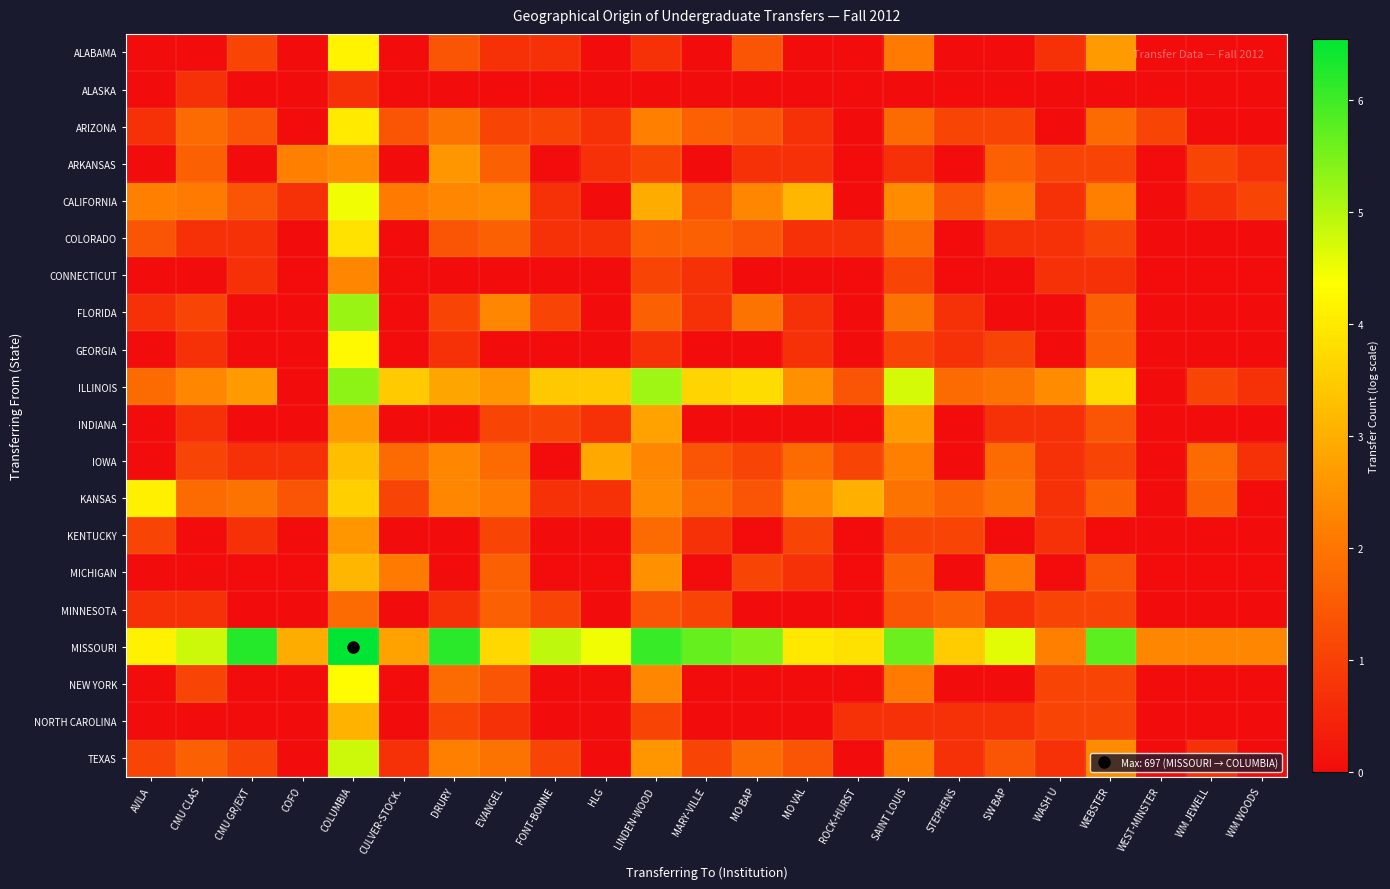

Reading left to right, transcribe all the data shown in this chart.

ALABAMA: AVILA=0.0	CMU CLAS=0.0	CMU GR/EXT=1.1	COFO=0.0	COLUMBIA=4.2	CULVER-STOCK.=0.0	DRURY=1.4	EVANGEL=0.7	FONT-BONNE=0.7	HLG=0.0	LINDEN-WOOD=0.7	MARY-VILLE=0.0	MO BAP=1.4	MO VAL=0.0	ROCK-HURST=0.0	SAINT LOUIS=2.1	STEPHENS=0.0	SW BAP=0.0	WASH U=0.7	WEBSTER=2.6	WEST-MINSTER=0.0	WM JEWELL=0.0	WM WOODS=0.0
ALASKA: AVILA=0.0	CMU CLAS=0.7	CMU GR/EXT=0.0	COFO=0.0	COLUMBIA=0.7	CULVER-STOCK.=0.0	DRURY=0.0	EVANGEL=0.0	FONT-BONNE=0.0	HLG=0.0	LINDEN-WOOD=0.0	MARY-VILLE=0.0	MO BAP=0.0	MO VAL=0.0	ROCK-HURST=0.0	SAINT LOUIS=0.0	STEPHENS=0.0	SW BAP=0.0	WASH U=0.0	WEBSTER=0.0	WEST-MINSTER=0.0	WM JEWELL=0.0	WM WOODS=0.0
ARIZONA: AVILA=0.7	CMU CLAS=1.8	CMU GR/EXT=1.4	COFO=0.0	COLUMBIA=4.0	CULVER-STOCK.=1.4	DRURY=1.9	EVANGEL=1.1	FONT-BONNE=1.1	HLG=0.7	LINDEN-WOOD=2.2	MARY-VILLE=1.6	MO BAP=1.4	MO VAL=0.7	ROCK-HURST=0.0	SAINT LOUIS=1.8	STEPHENS=1.1	SW BAP=1.1	WASH U=0.0	WEBSTER=1.8	WEST-MINSTER=1.1	WM JEWELL=0.0	WM WOODS=0.0
ARKANSAS: AVILA=0.0	CMU CLAS=1.6	CMU GR/EXT=0.0	COFO=2.2	COLUMBIA=2.4	CULVER-STOCK.=0.0	DRURY=2.6	EVANGEL=1.6	FONT-BONNE=0.0	HLG=0.7	LINDEN-WOOD=1.1	MARY-VILLE=0.0	MO BAP=0.7	MO VAL=0.7	ROCK-HURST=0.0	SAINT LOUIS=0.7	STEPHENS=0.0	SW BAP=1.6	WASH U=1.1	WEBSTER=1.1	WEST-MINSTER=0.0	WM JEWELL=1.1	WM WOODS=0.7
CALIFORNIA: AVILA=2.2	CMU CLAS=2.1	CMU GR/EXT=1.4	COFO=0.7	COLUMBIA=4.5	CULVER-STOCK.=2.1	DRURY=2.3	EVANGEL=2.4	FONT-BONNE=0.7	HLG=0.0	LINDEN-WOOD=2.9	MARY-VILLE=1.4	MO BAP=2.3	MO VAL=3.1	ROCK-HURST=0.0	SAINT LOUIS=2.4	STEPHENS=1.4	SW BAP=2.1	WASH U=0.7	WEBSTER=2.2	WEST-MINSTER=0.0	WM JEWELL=0.7	WM WOODS=1.1
COLORADO: AVILA=1.4	CMU CLAS=0.7	CMU GR/EXT=0.7	COFO=0.0	COLUMBIA=3.9	CULVER-STOCK.=0.0	DRURY=1.4	EVANGEL=1.6	FONT-BONNE=0.7	HLG=0.7	LINDEN-WOOD=1.6	MARY-VILLE=1.6	MO BAP=1.4	MO VAL=0.7	ROCK-HURST=0.7	SAINT LOUIS=1.8	STEPHENS=0.0	SW BAP=0.7	WASH U=0.7	WEBSTER=1.1	WEST-MINSTER=0.0	WM JEWELL=0.0	WM WOODS=0.0
CONNECTICUT: AVILA=0.0	CMU CLAS=0.0	CMU GR/EXT=0.7	COFO=0.0	COLUMBIA=2.3	CULVER-STOCK.=0.0	DRURY=0.0	EVANGEL=0.0	FONT-BONNE=0.0	HLG=0.0	LINDEN-WOOD=1.1	MARY-VILLE=0.7	MO BAP=0.0	MO VAL=0.0	ROCK-HURST=0.0	SAINT LOUIS=1.1	STEPHENS=0.0	SW BAP=0.0	WASH U=0.7	WEBSTER=0.7	WEST-MINSTER=0.0	WM JEWELL=0.0	WM WOODS=0.0
FLORIDA: AVILA=0.7	CMU CLAS=1.1	CMU GR/EXT=0.0	COFO=0.0	COLUMBIA=5.2	CULVER-STOCK.=0.0	DRURY=1.1	EVANGEL=2.3	FONT-BONNE=1.1	HLG=0.0	LINDEN-WOOD=1.6	MARY-VILLE=0.7	MO BAP=1.9	MO VAL=0.7	ROCK-HURST=0.0	SAINT LOUIS=1.9	STEPHENS=0.7	SW BAP=0.0	WASH U=0.0	WEBSTER=1.6	WEST-MINSTER=0.0	WM JEWELL=0.0	WM WOODS=0.0
GEORGIA: AVILA=0.0	CMU CLAS=0.7	CMU GR/EXT=0.0	COFO=0.0	COLUMBIA=4.3	CULVER-STOCK.=0.0	DRURY=0.7	EVANGEL=0.0	FONT-BONNE=0.0	HLG=0.0	LINDEN-WOOD=0.7	MARY-VILLE=0.0	MO BAP=0.0	MO VAL=0.7	ROCK-HURST=0.0	SAINT LOUIS=1.1	STEPHENS=0.7	SW BAP=1.1	WASH U=0.0	WEBSTER=1.6	WEST-MINSTER=0.0	WM JEWELL=0.0	WM WOODS=0.0
ILLINOIS: AVILA=1.8	CMU CLAS=2.3	CMU GR/EXT=2.6	COFO=0.0	COLUMBIA=5.3	CULVER-STOCK.=3.5	DRURY=2.8	EVANGEL=2.6	FONT-BONNE=3.4	HLG=3.5	LINDEN-WOOD=5.2	MARY-VILLE=3.6	MO BAP=3.8	MO VAL=2.5	ROCK-HURST=1.4	SAINT LOUIS=4.7	STEPHENS=1.8	SW BAP=1.9	WASH U=2.4	WEBSTER=3.8	WEST-MINSTER=0.0	WM JEWELL=1.1	WM WOODS=0.7
INDIANA: AVILA=0.0	CMU CLAS=0.7	CMU GR/EXT=0.0	COFO=0.0	COLUMBIA=2.6	CULVER-STOCK.=0.0	DRURY=0.0	EVANGEL=1.1	FONT-BONNE=1.1	HLG=0.7	LINDEN-WOOD=2.8	MARY-VILLE=0.0	MO BAP=0.0	MO VAL=0.0	ROCK-HURST=0.0	SAINT LOUIS=2.6	STEPHENS=0.0	SW BAP=0.7	WASH U=0.7	WEBSTER=1.4	WEST-MINSTER=0.0	WM JEWELL=0.0	WM WOODS=0.0
IOWA: AVILA=0.0	CMU CLAS=1.1	CMU GR/EXT=0.7	COFO=0.7	COLUMBIA=3.3	CULVER-STOCK.=1.8	DRURY=2.3	EVANGEL=1.8	FONT-BONNE=0.0	HLG=2.9	LINDEN-WOOD=2.3	MARY-VILLE=1.4	MO BAP=1.1	MO VAL=1.8	ROCK-HURST=1.1	SAINT LOUIS=2.2	STEPHENS=0.0	SW BAP=1.8	WASH U=0.7	WEBSTER=1.1	WEST-MINSTER=0.0	WM JEWELL=1.8	WM WOODS=0.7
KANSAS: AVILA=4.1	CMU CLAS=1.8	CMU GR/EXT=1.9	COFO=1.4	COLUMBIA=3.6	CULVER-STOCK.=1.1	DRURY=2.3	EVANGEL=2.1	FONT-BONNE=0.7	HLG=0.7	LINDEN-WOOD=2.4	MARY-VILLE=1.8	MO BAP=1.4	MO VAL=2.4	ROCK-HURST=3.0	SAINT LOUIS=1.9	STEPHENS=1.6	SW BAP=1.9	WASH U=0.7	WEBSTER=1.6	WEST-MINSTER=0.0	WM JEWELL=1.6	WM WOODS=0.0
KENTUCKY: AVILA=1.1	CMU CLAS=0.0	CMU GR/EXT=0.7	COFO=0.0	COLUMBIA=2.6	CULVER-STOCK.=0.0	DRURY=0.0	EVANGEL=1.1	FONT-BONNE=0.0	HLG=0.0	LINDEN-WOOD=1.8	MARY-VILLE=0.7	MO BAP=0.0	MO VAL=1.1	ROCK-HURST=0.0	SAINT LOUIS=1.1	STEPHENS=1.1	SW BAP=0.0	WASH U=0.7	WEBSTER=0.0	WEST-MINSTER=0.0	WM JEWELL=0.0	WM WOODS=0.0
MICHIGAN: AVILA=0.0	CMU CLAS=0.0	CMU GR/EXT=0.0	COFO=0.0	COLUMBIA=3.1	CULVER-STOCK.=2.1	DRURY=0.0	EVANGEL=1.6	FONT-BONNE=0.0	HLG=0.0	LINDEN-WOOD=2.5	MARY-VILLE=0.0	MO BAP=1.1	MO VAL=0.7	ROCK-HURST=0.0	SAINT LOUIS=1.6	STEPHENS=0.0	SW BAP=2.1	WASH U=0.0	WEBSTER=1.4	WEST-MINSTER=0.0	WM JEWELL=0.0	WM WOODS=0.0
MINNESOTA: AVILA=0.7	CMU CLAS=0.7	CMU GR/EXT=0.0	COFO=0.0	COLUMBIA=1.8	CULVER-STOCK.=0.0	DRURY=0.7	EVANGEL=1.6	FONT-BONNE=1.1	HLG=0.0	LINDEN-WOOD=1.4	MARY-VILLE=1.1	MO BAP=0.0	MO VAL=0.0	ROCK-HURST=0.0	SAINT LOUIS=1.4	STEPHENS=1.6	SW BAP=0.7	WASH U=1.1	WEBSTER=1.1	WEST-MINSTER=0.0	WM JEWELL=0.0	WM WOODS=0.0
MISSOURI: AVILA=4.1	CMU CLAS=4.8	CMU GR/EXT=6.2	COFO=2.9	COLUMBIA=6.5	CULVER-STOCK.=2.8	DRURY=6.2	EVANGEL=3.7	FONT-BONNE=4.9	HLG=4.5	LINDEN-WOOD=6.0	MARY-VILLE=5.7	MO BAP=5.4	MO VAL=4.0	ROCK-HURST=3.9	SAINT LOUIS=5.6	STEPHENS=3.5	SW BAP=4.6	WASH U=2.2	WEBSTER=5.7	WEST-MINSTER=2.3	WM JEWELL=2.3	WM WOODS=2.3
NEW YORK: AVILA=0.0	CMU CLAS=1.1	CMU GR/EXT=0.0	COFO=0.0	COLUMBIA=4.3	CULVER-STOCK.=0.0	DRURY=1.8	EVANGEL=1.4	FONT-BONNE=0.0	HLG=0.0	LINDEN-WOOD=2.3	MARY-VILLE=0.0	MO BAP=0.0	MO VAL=0.0	ROCK-HURST=0.0	SAINT LOUIS=2.1	STEPHENS=0.0	SW BAP=0.0	WASH U=1.1	WEBSTER=1.1	WEST-MINSTER=0.0	WM JEWELL=0.0	WM WOODS=0.0
NORTH CAROLINA: AVILA=0.0	CMU CLAS=0.0	CMU GR/EXT=0.0	COFO=0.0	COLUMBIA=3.1	CULVER-STOCK.=0.0	DRURY=1.1	EVANGEL=0.7	FONT-BONNE=0.0	HLG=0.0	LINDEN-WOOD=1.1	MARY-VILLE=0.0	MO BAP=0.0	MO VAL=0.0	ROCK-HURST=0.7	SAINT LOUIS=0.7	STEPHENS=0.7	SW BAP=0.7	WASH U=1.1	WEBSTER=1.1	WEST-MINSTER=0.0	WM JEWELL=0.0	WM WOODS=0.0
TEXAS: AVILA=1.1	CMU CLAS=1.6	CMU GR/EXT=1.1	COFO=0.0	COLUMBIA=4.8	CULVER-STOCK.=0.7	DRURY=2.2	EVANGEL=1.9	FONT-BONNE=1.1	HLG=0.0	LINDEN-WOOD=2.6	MARY-VILLE=1.1	MO BAP=1.8	MO VAL=1.4	ROCK-HURST=0.0	SAINT LOUIS=2.2	STEPHENS=0.7	SW BAP=1.4	WASH U=0.7	WEBSTER=2.4	WEST-MINSTER=0.0	WM JEWELL=0.7	WM WOODS=0.0